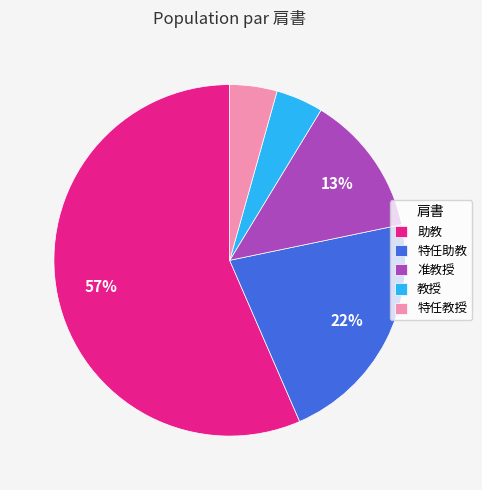

To the nearest percent, what percentage of the pie is 准教授?

13%